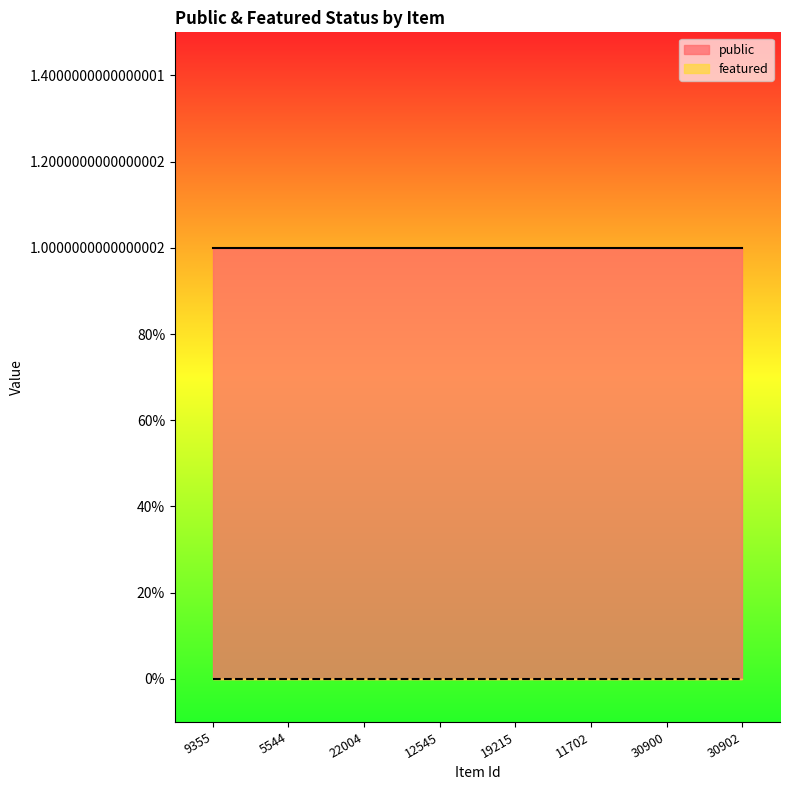

Which series has the largest range (max minus min)?

public